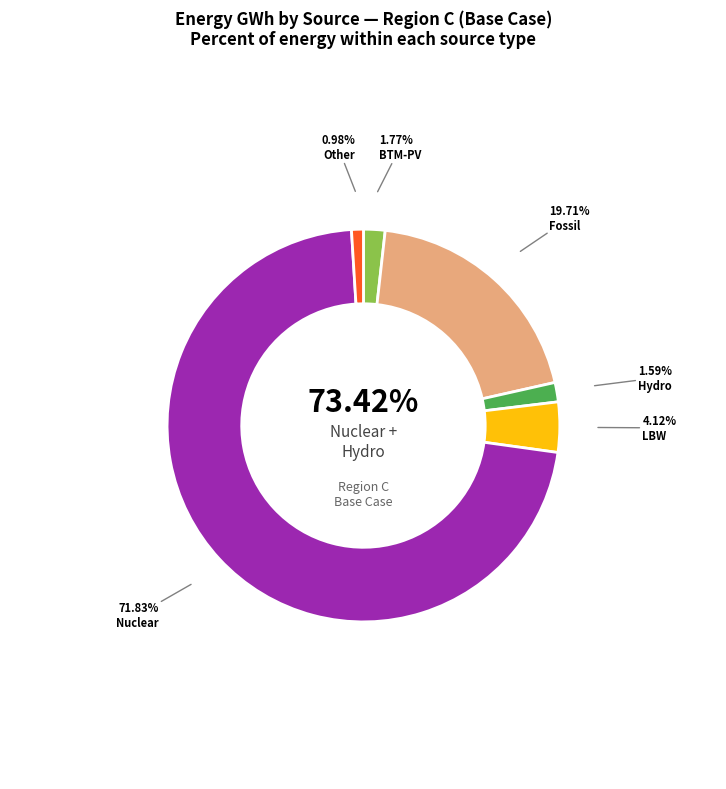

Does any single category account for the majority?

Yes